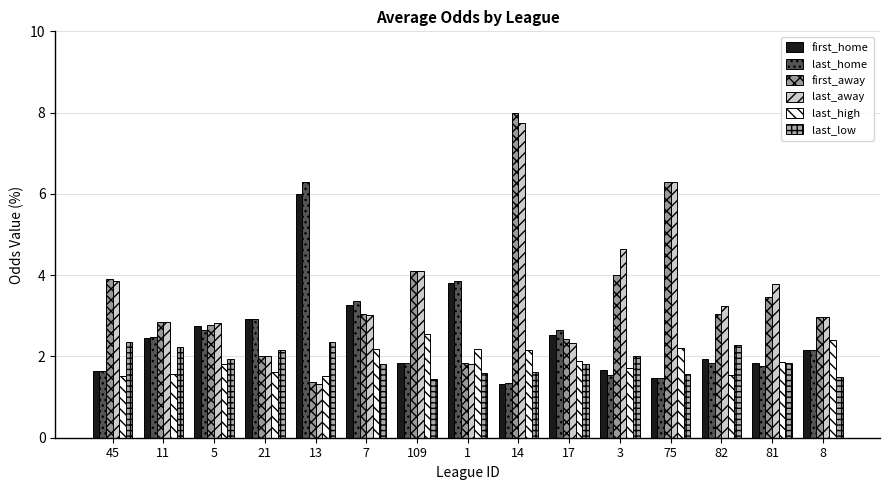

How many groups of bars are there?

15